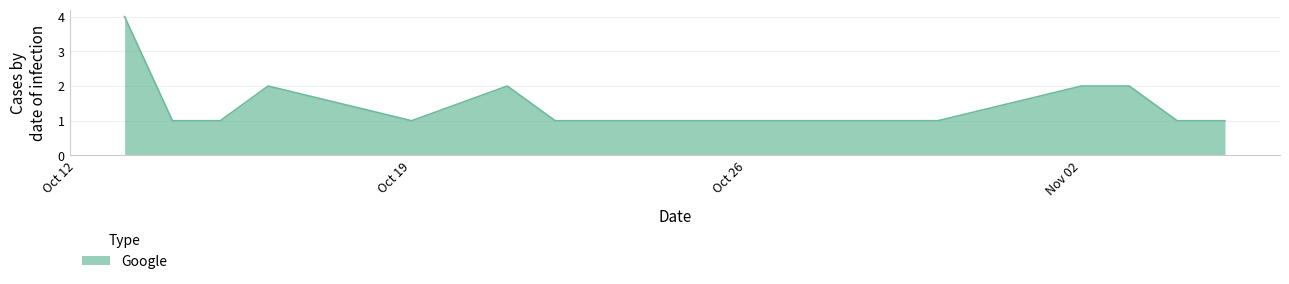

What is the greatest value displayed?

4